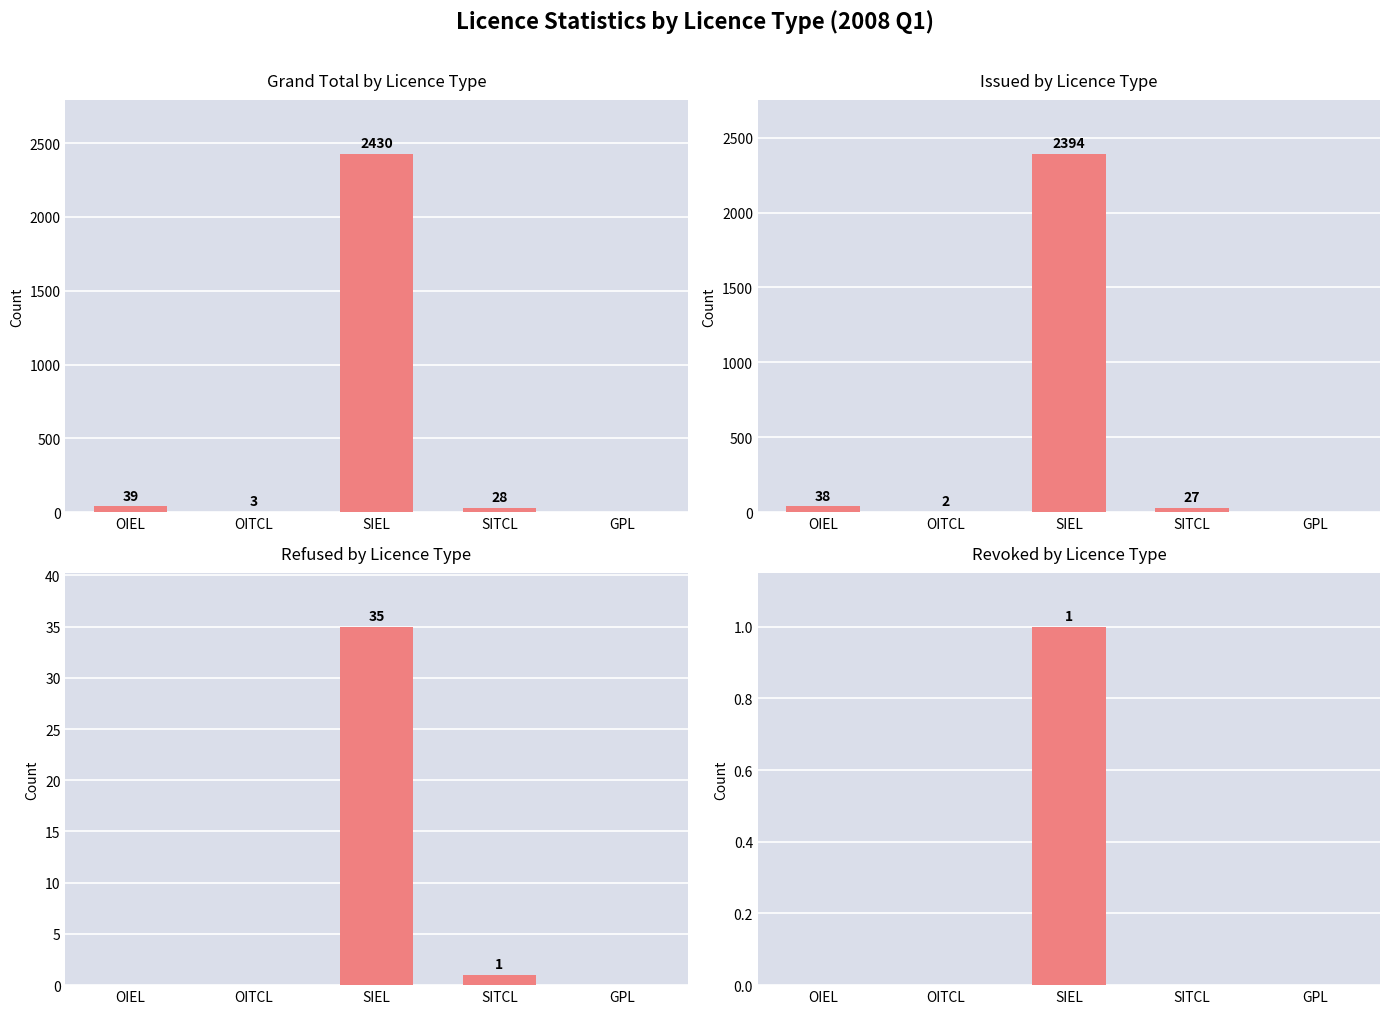

Reading left to right, extract all data points from this chart.

Grand Total: OIEL=39	OITCL=3	SIEL=2430	SITCL=28	GPL=0
Issued: OIEL=38	OITCL=2	SIEL=2394	SITCL=27	GPL=0
Refused: OIEL=0	OITCL=0	SIEL=35	SITCL=1	GPL=0
Revoked: OIEL=0	OITCL=0	SIEL=1	SITCL=0	GPL=0